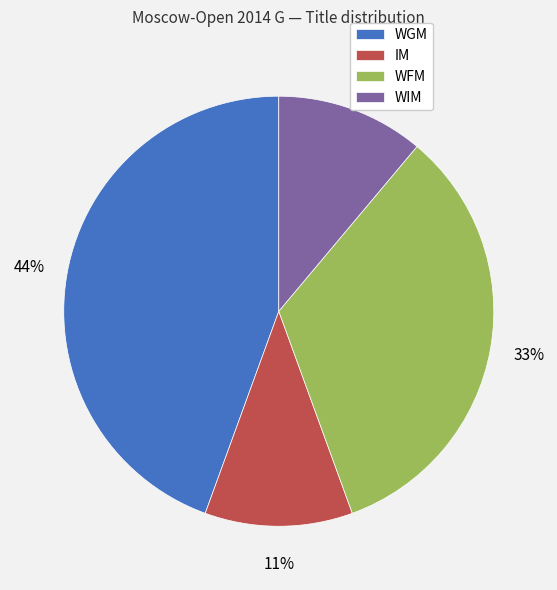

To the nearest percent, what is the difference between the WGM and IM slice percentages?

33%